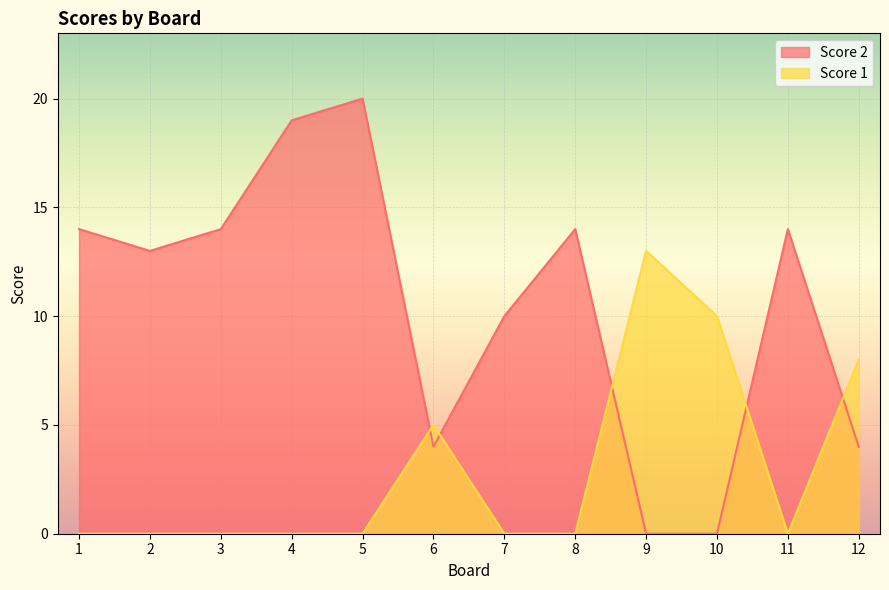

List the series in order of their overall mean, highest first.

Score 2, Score 1